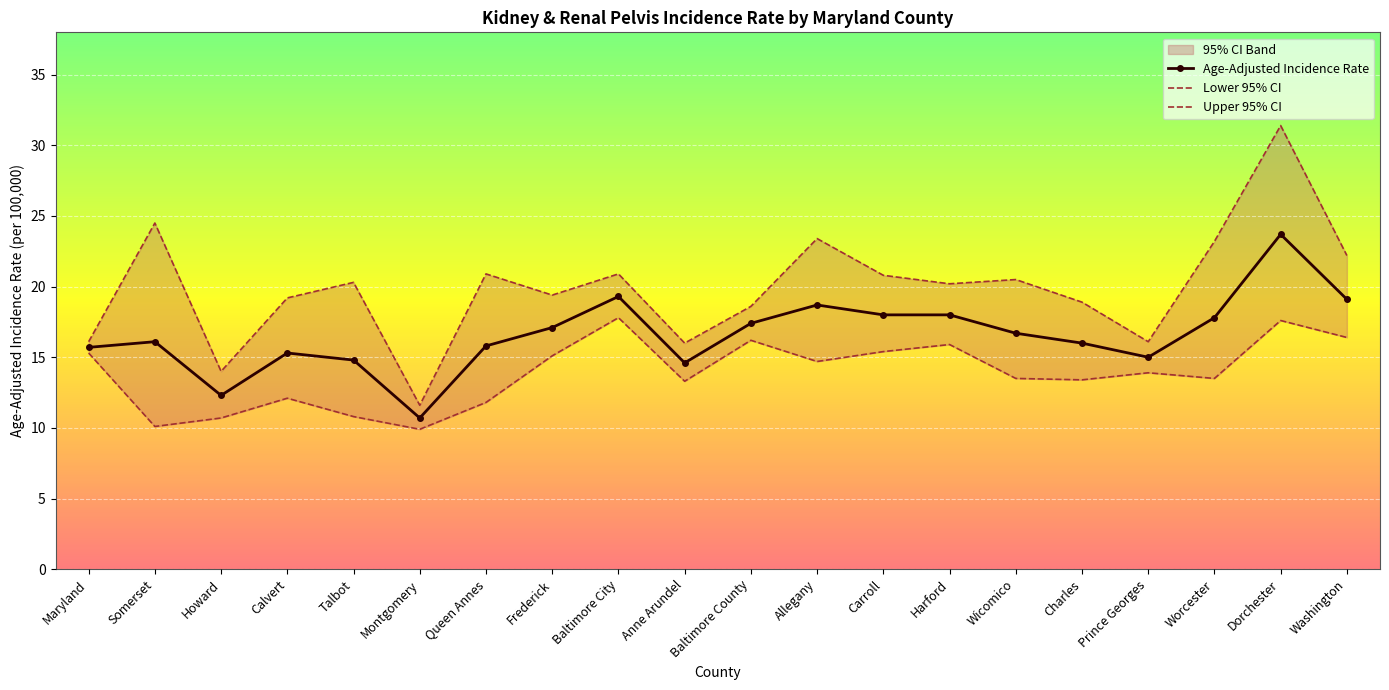

How many values in the Lower 95% CI series exceed 13?

14